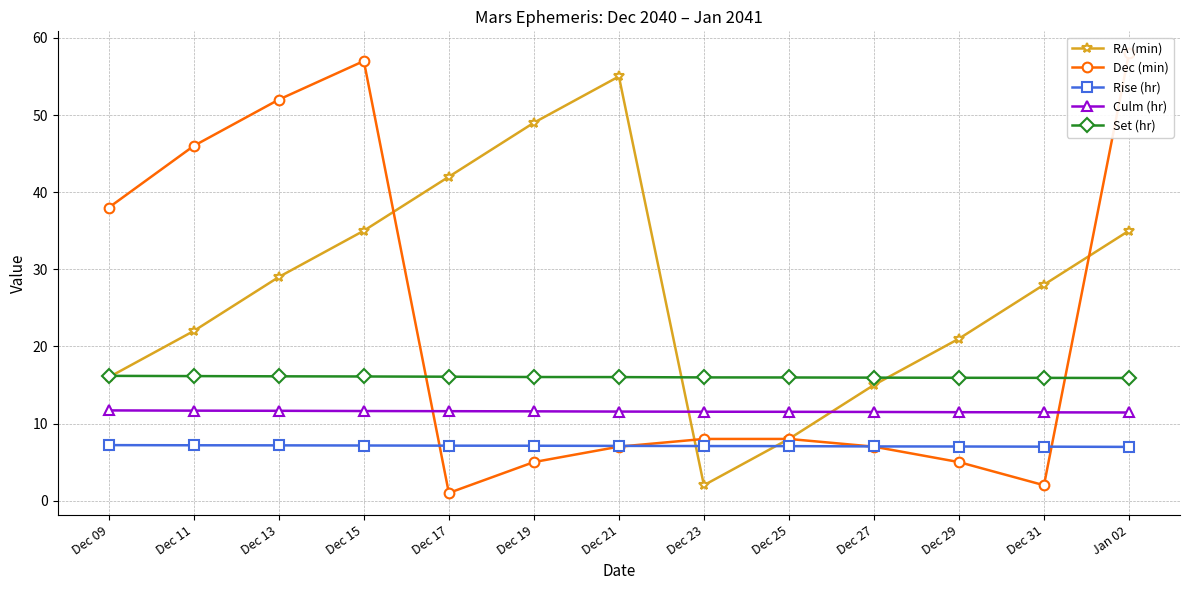

Which series changed the most between Dec 23 and Dec 31?

RA (min)